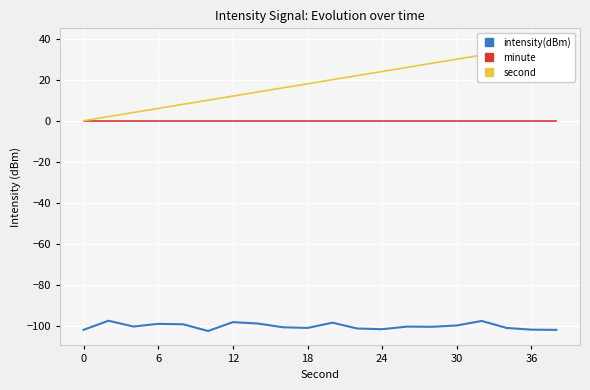

Reading left to right, what are all the values shown in this chart?

intensity(dBm): -101.9	-97.5	-100.3	-99.0	-99.2	-102.5	-98.2	-98.8	-100.7	-101.0	-98.4	-101.3	-101.6	-100.3	-100.4	-99.8	-97.6	-101.0	-101.8	-101.9
minute: 0.0	0.0	0.0	0.0	0.0	0.0	0.0	0.0	0.0	0.0	0.0	0.0	0.0	0.0	0.0	0.0	0.0	0.0	0.0	0.0
second: 0.0	2.0	4.0	6.0	8.0	10.0	12.0	14.0	16.0	18.0	20.0	22.0	24.0	26.0	28.0	30.0	32.0	34.0	36.0	38.0